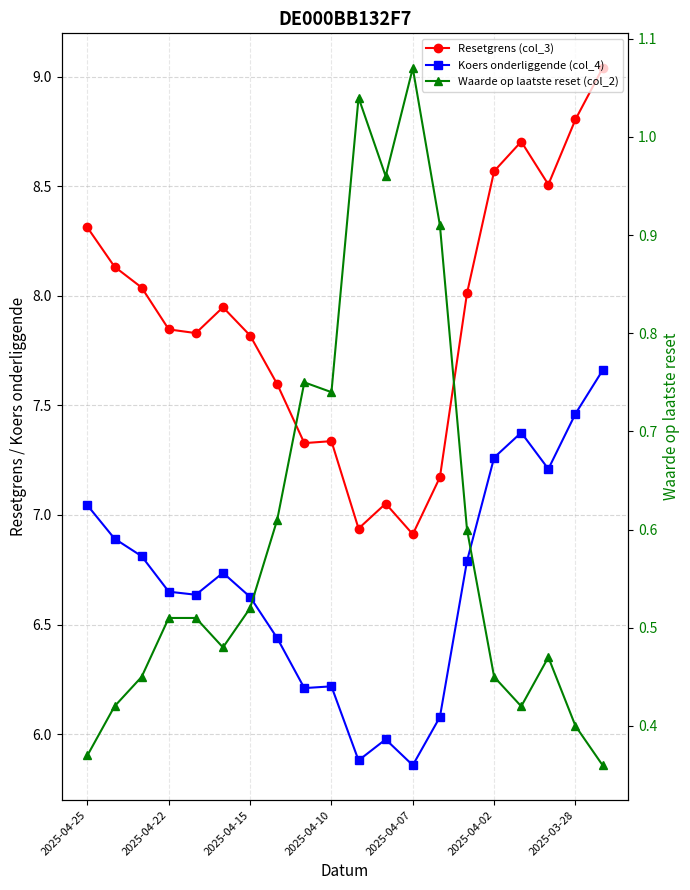

What is the approximate value of Koers onderliggende (col_4) at 8?

6.2